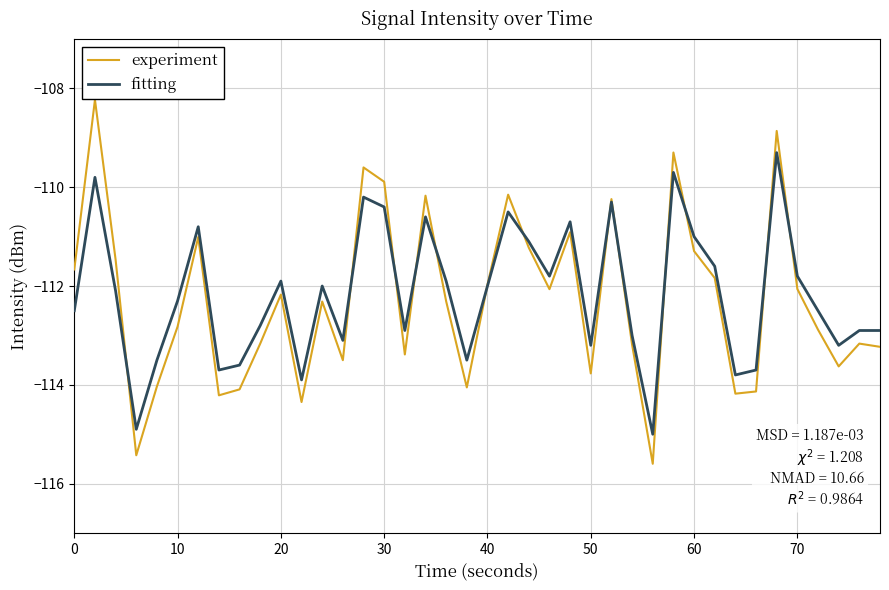

What are all the series names shown in the legend?

experiment, fitting